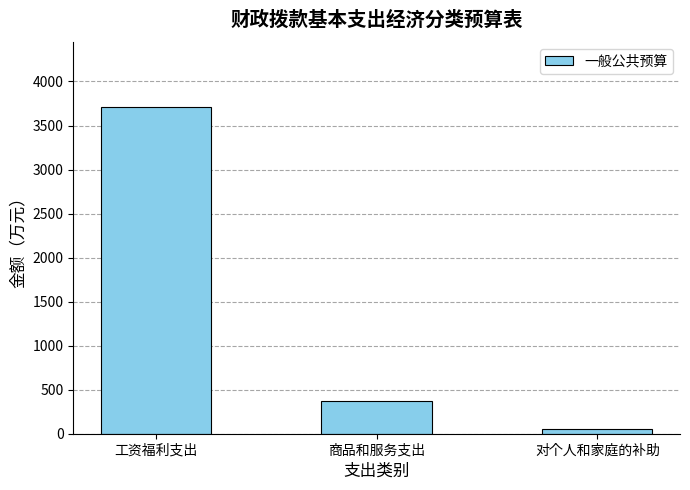

What is the value of the 3rd bar from the left?

49.1